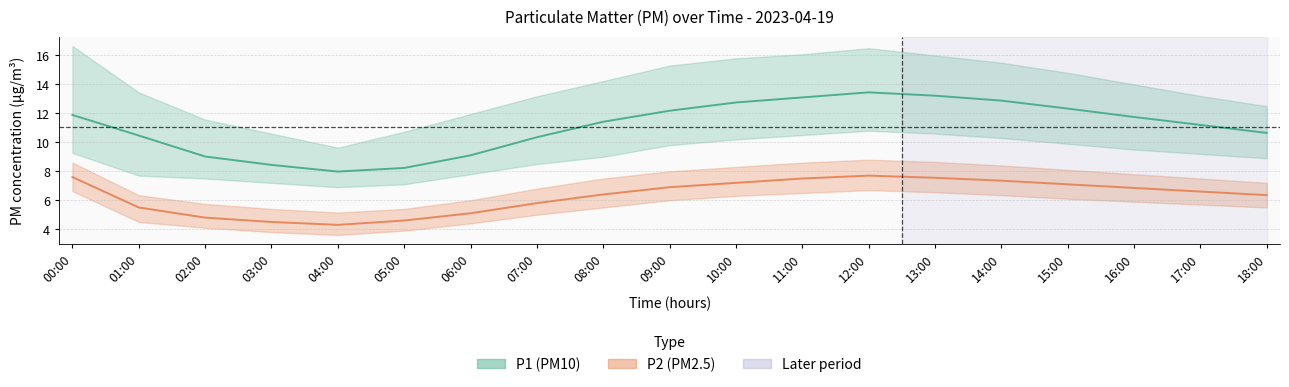

What is the spread (max minus min) of values at 10:00?

5.5